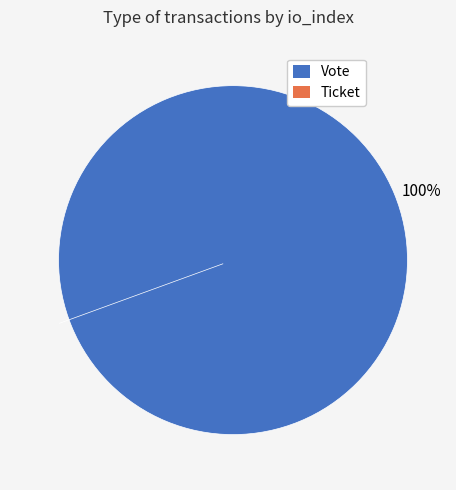

How many segments does this pie chart have?

2